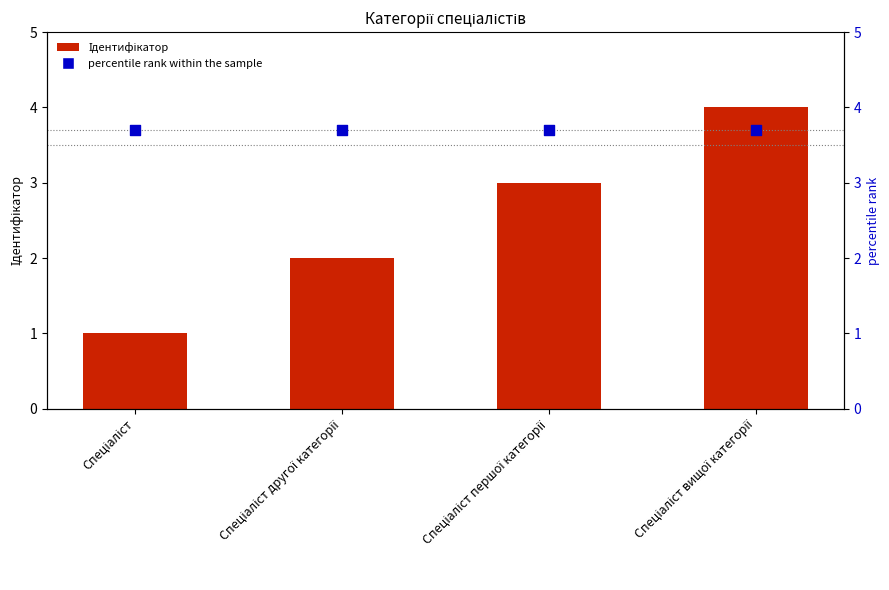

At how many categories does at least one series exceed 3?

4